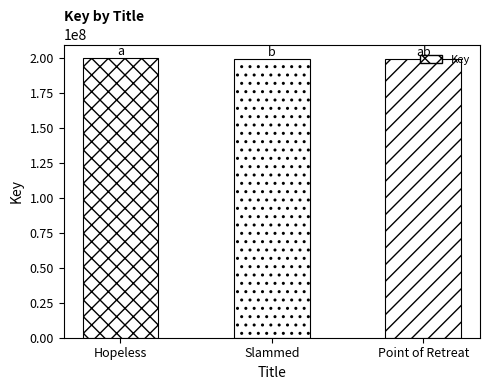

What is the change in value from Hopeless to Point of Retreat?

-563702